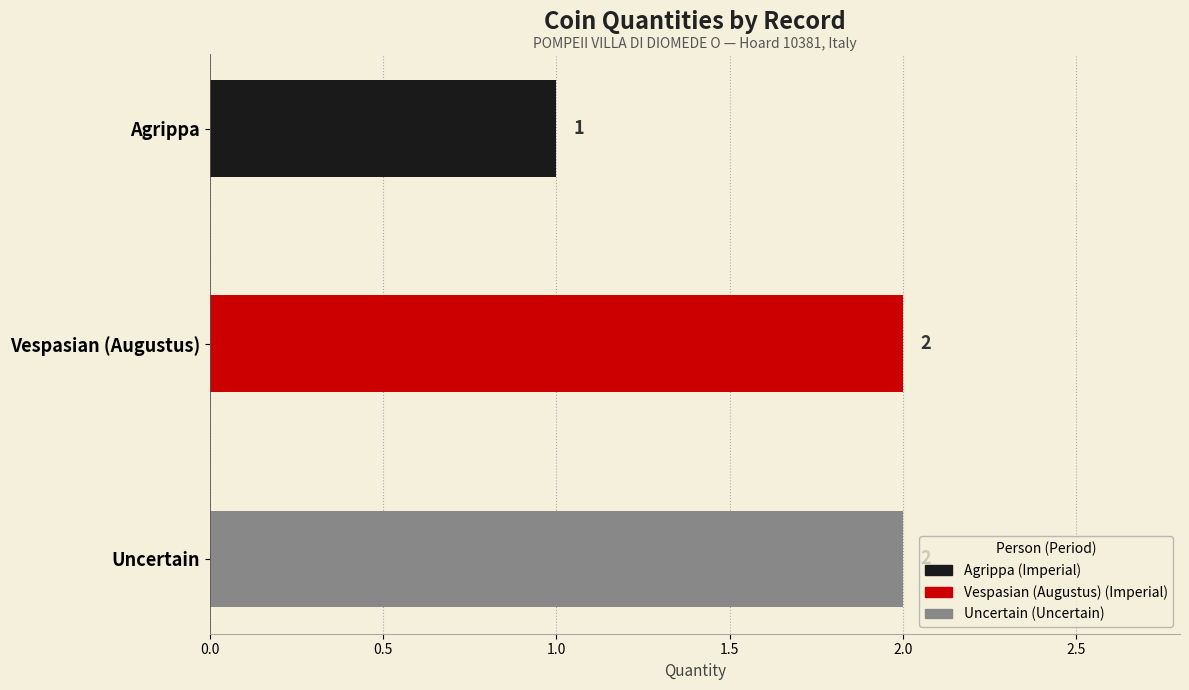

How many data points are less than 2?

1